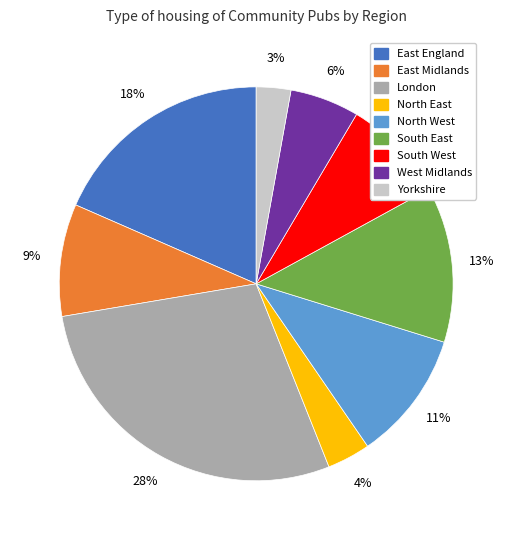

To the nearest percent, what is the difference between the East England and London slice percentages?

10%